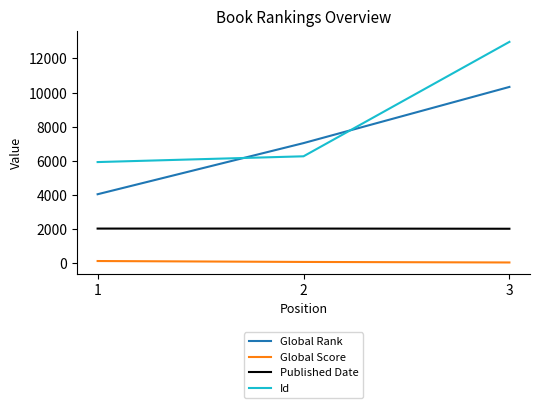

The value of Id at 3 is 16932. True or false?

False